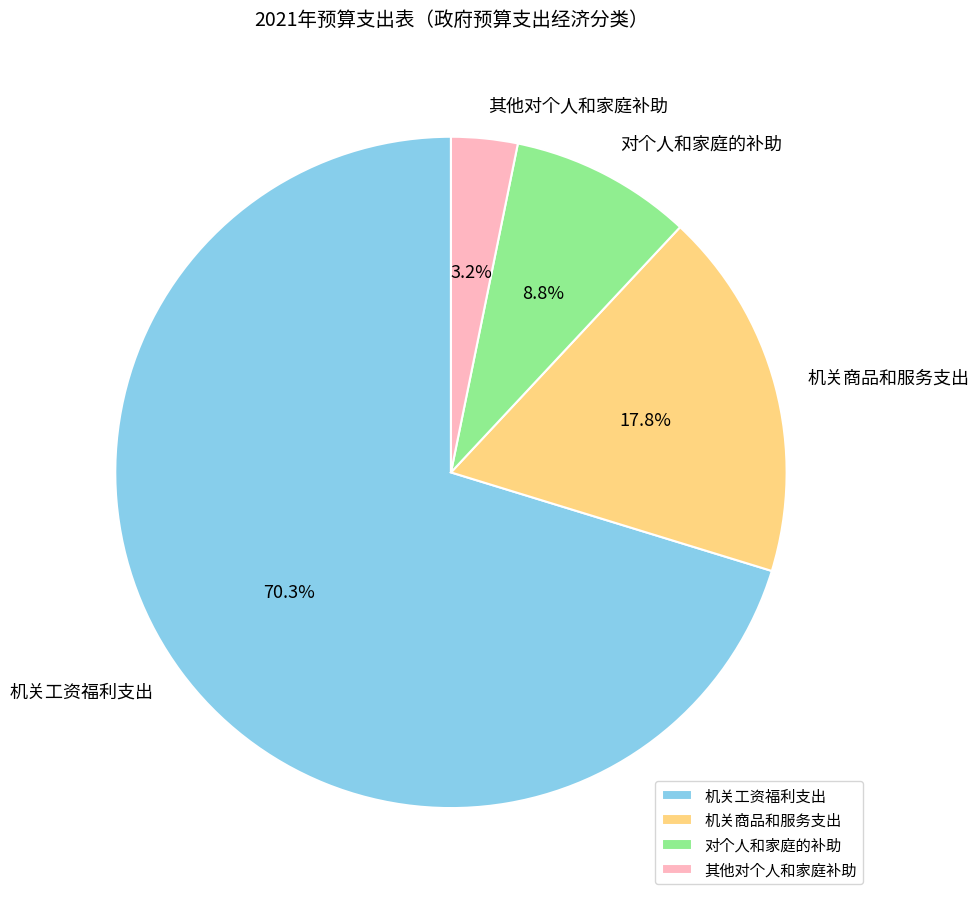

Do 对个人和家庭的补助 and 机关商品和服务支出 together represent more than half of the pie?

No